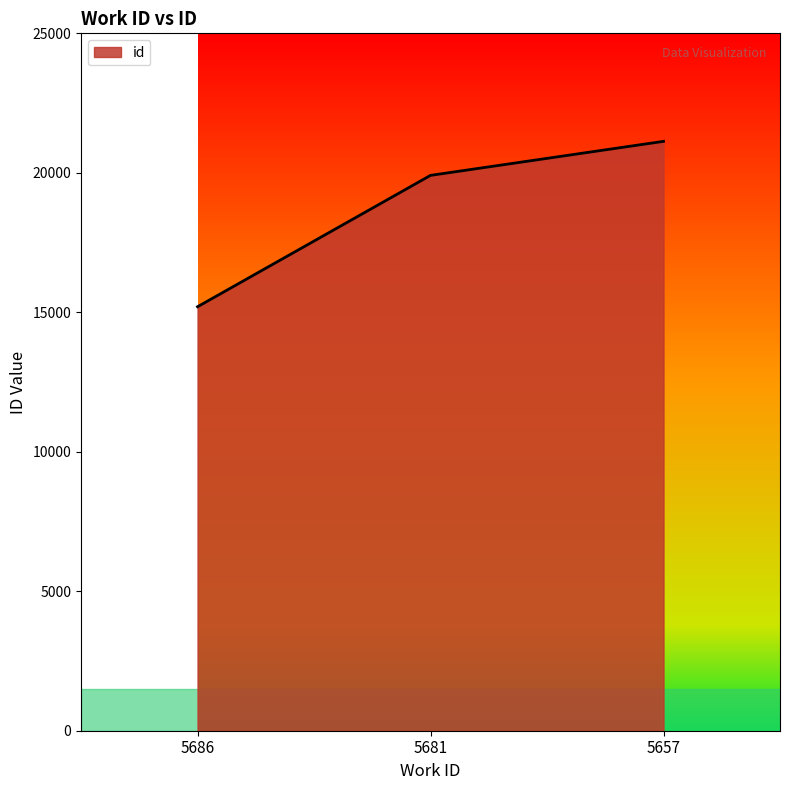

What is the approximate value at 5686?

15199